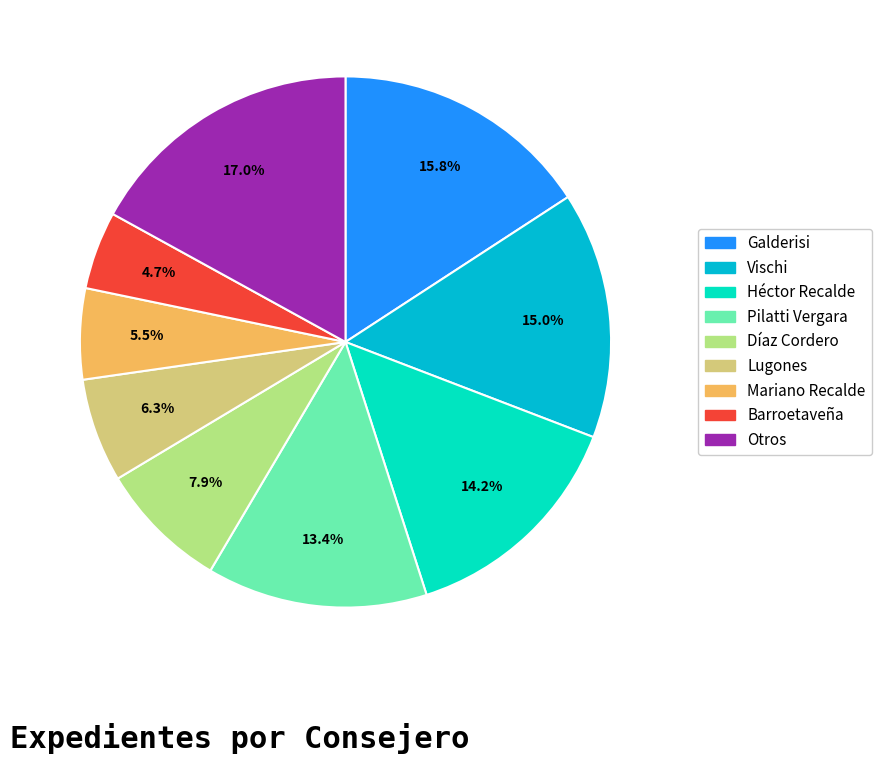

Does any single category account for the majority?

No